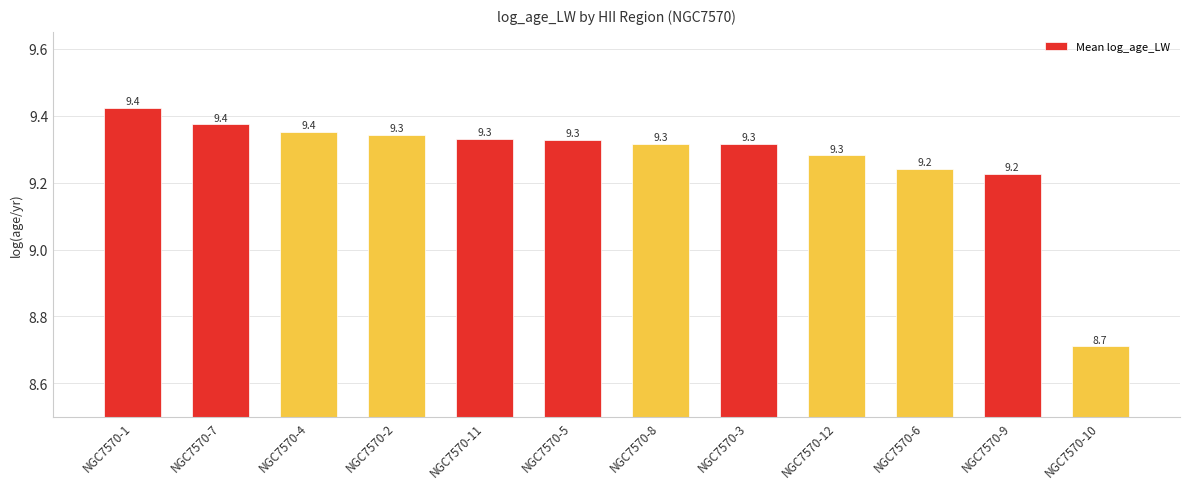

Are the bars grouped side by side (vs. stacked)?

No